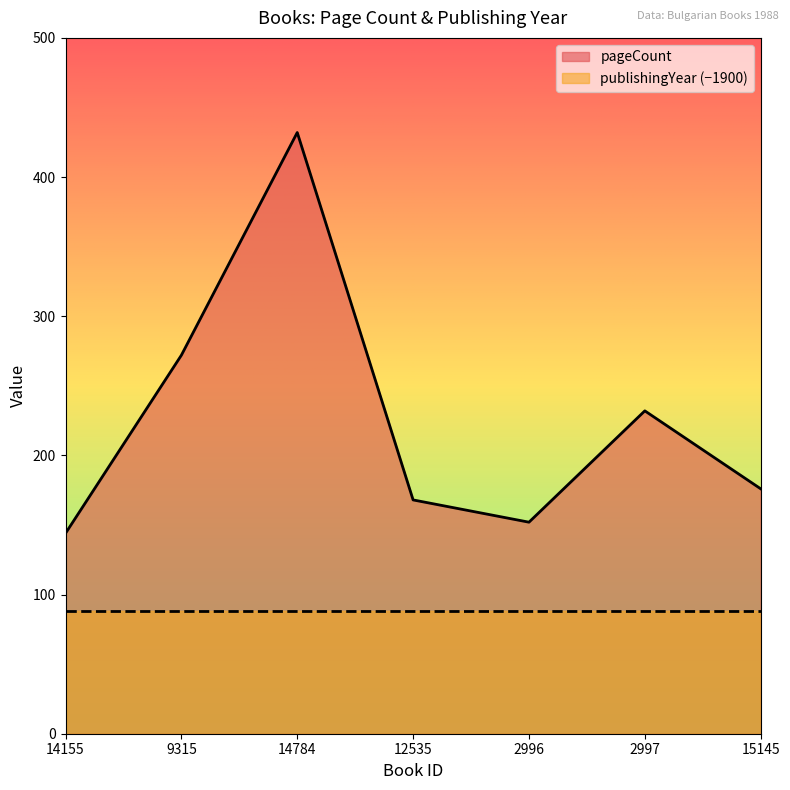

What is the change in value from 12535 to 2997?

+64